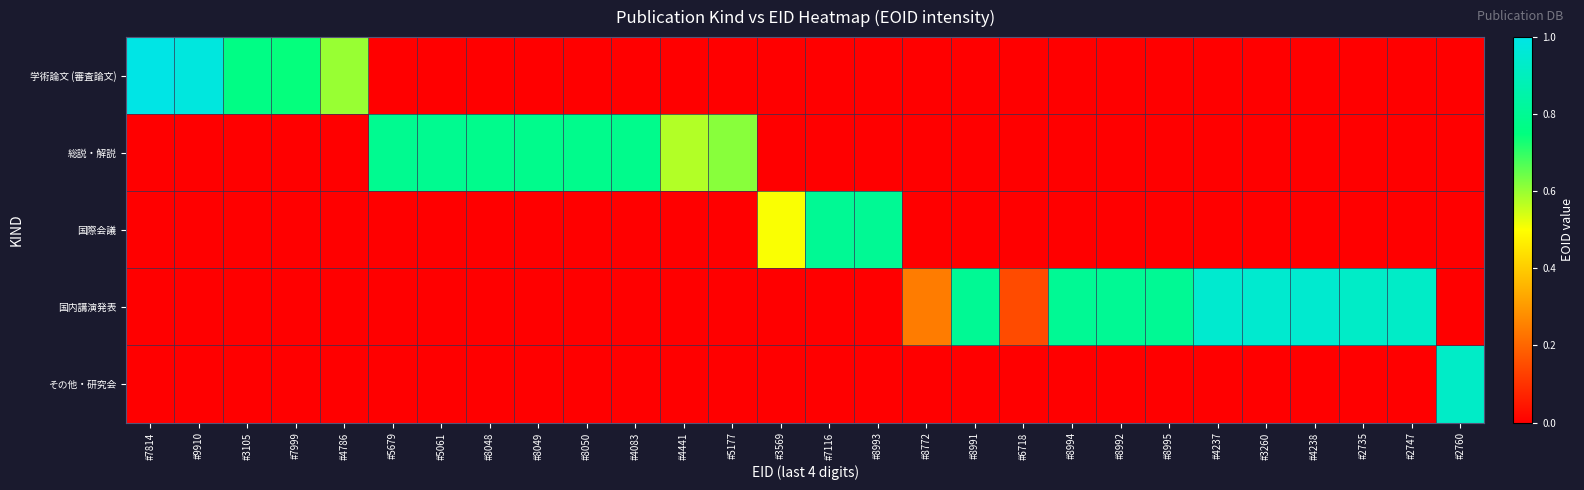

Which has a higher value, #6718 or #4441?

#6718